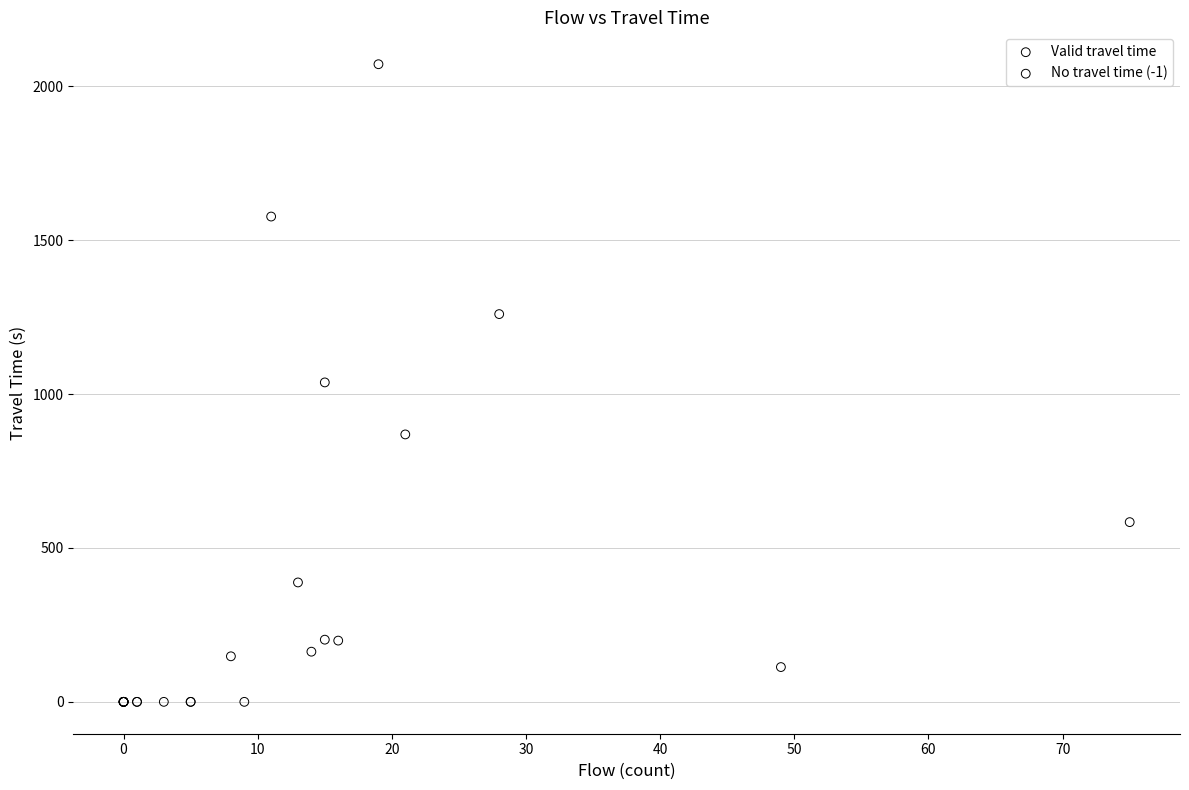

Which series reaches the minimum Y coordinate?

No travel time (-1)